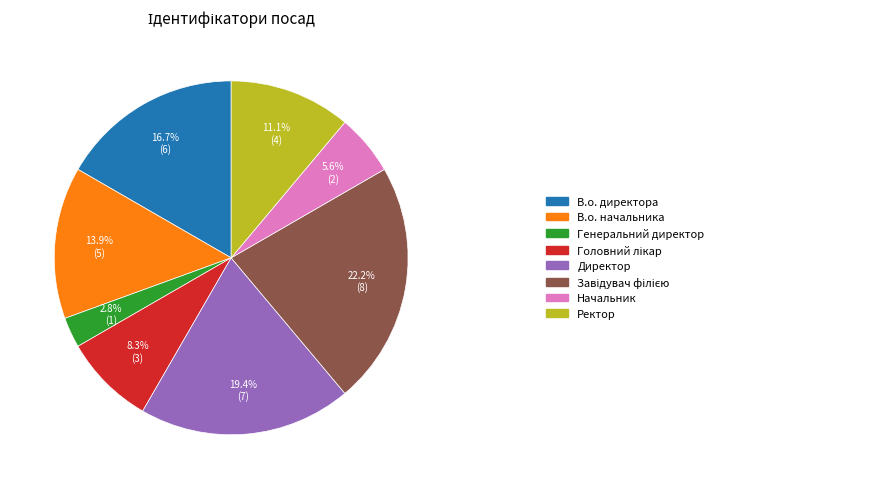

How many slices are in this pie chart?

8